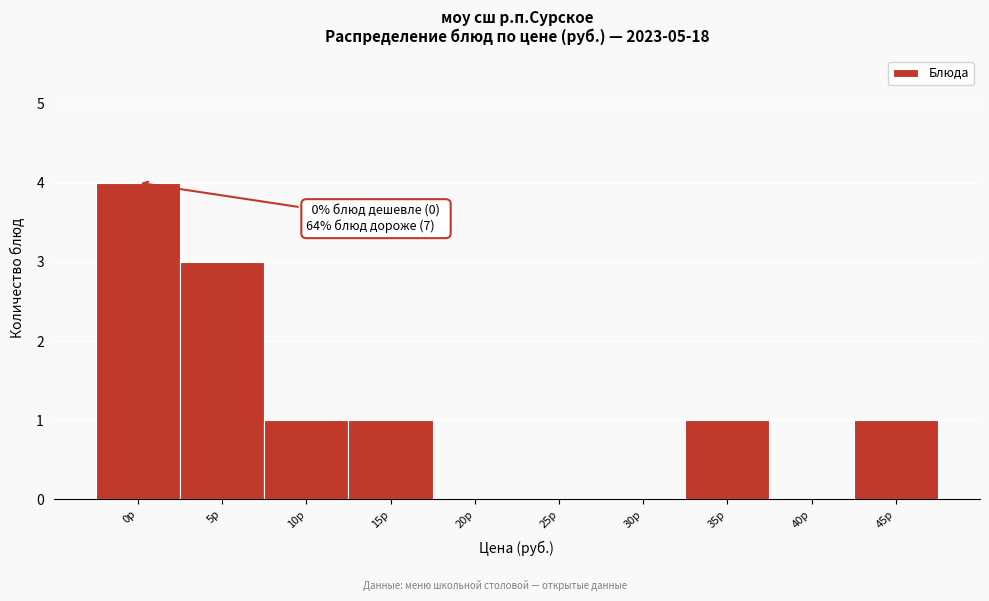

Reading right to left, extract all data points from this chart.

45р=1	40р=0	35р=1	30р=0	25р=0	20р=0	15р=1	10р=1	5р=3	0р=4